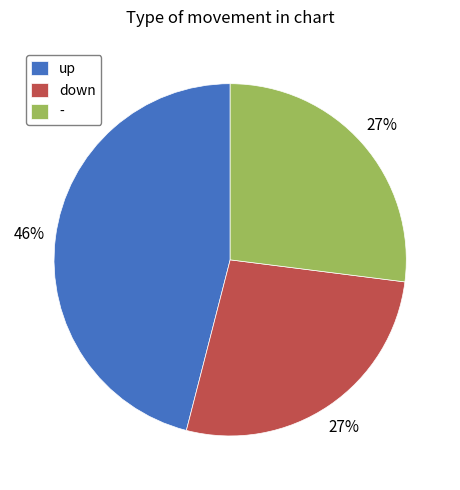

Is there any slice that represents more than half of the pie?

No